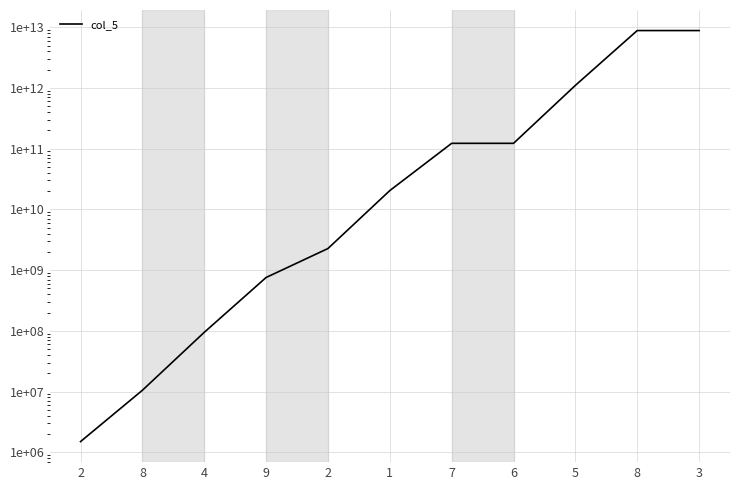

What is the average value?

1727882045455